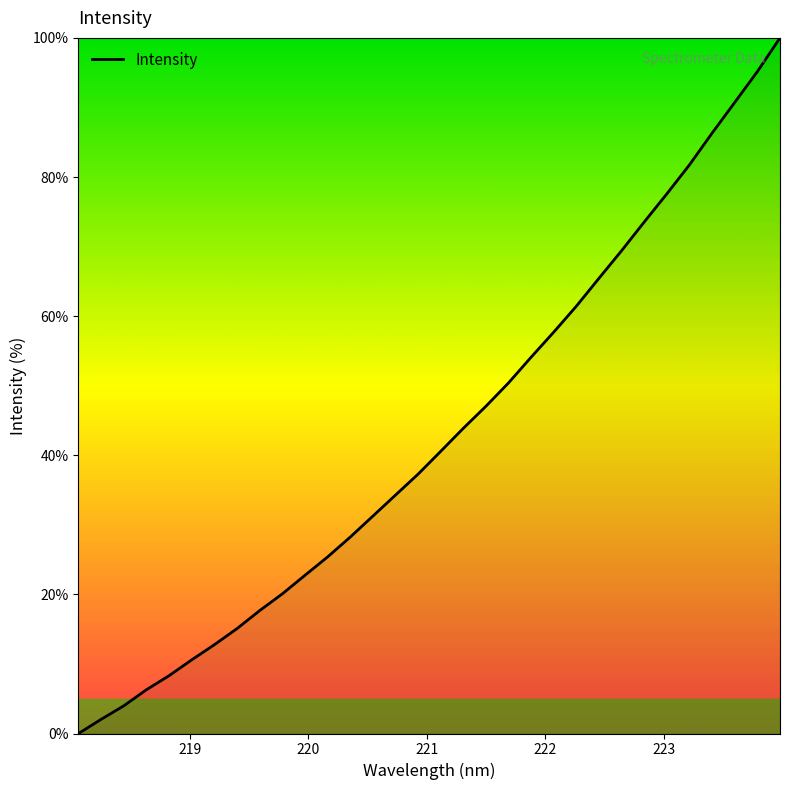

What is the greatest value displayed?

100.0